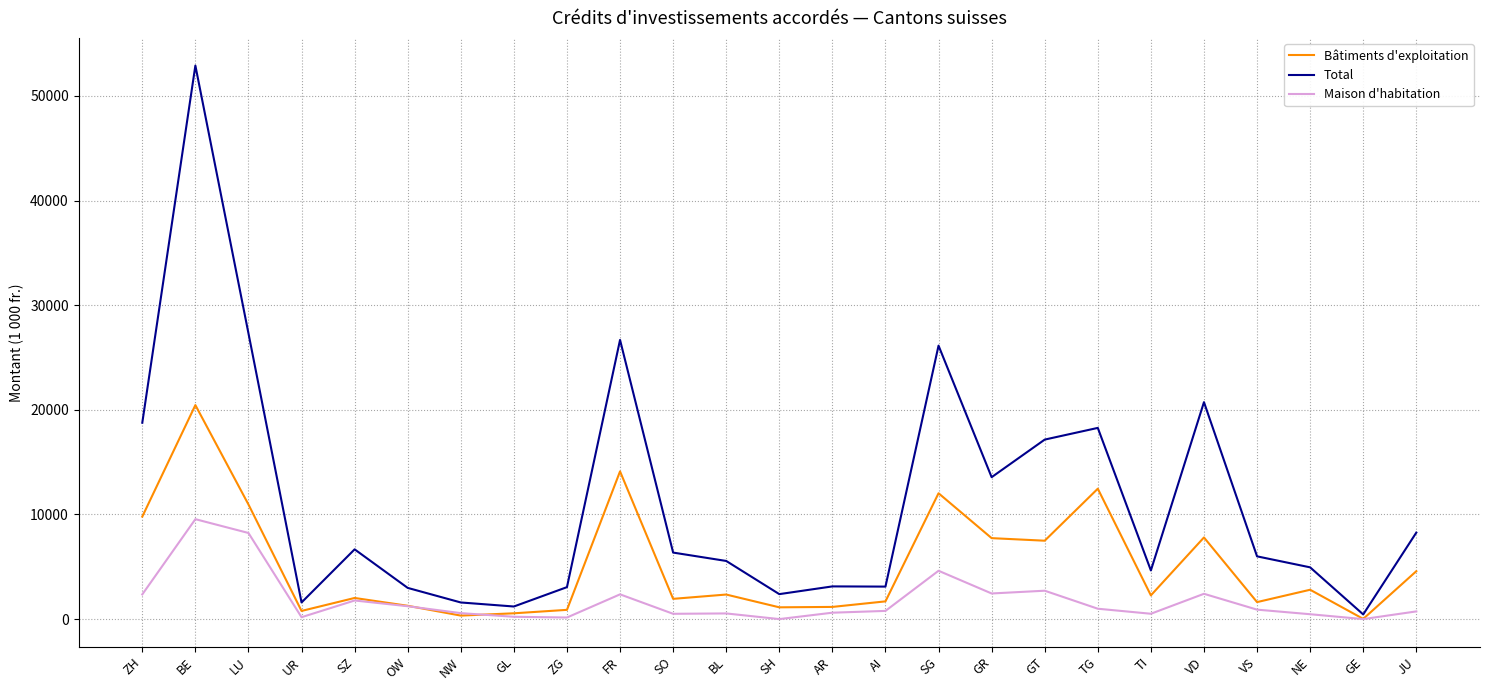

List the series in order of their peak value, highest first.

Total, Bâtiments d'exploitation, Maison d'habitation